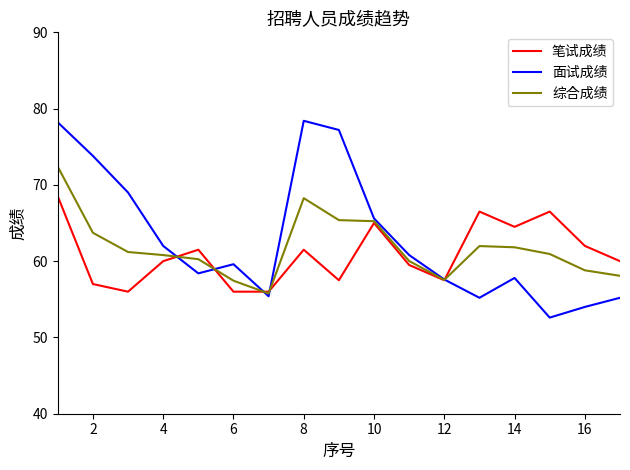

Which series has the largest range (max minus min)?

面试成绩